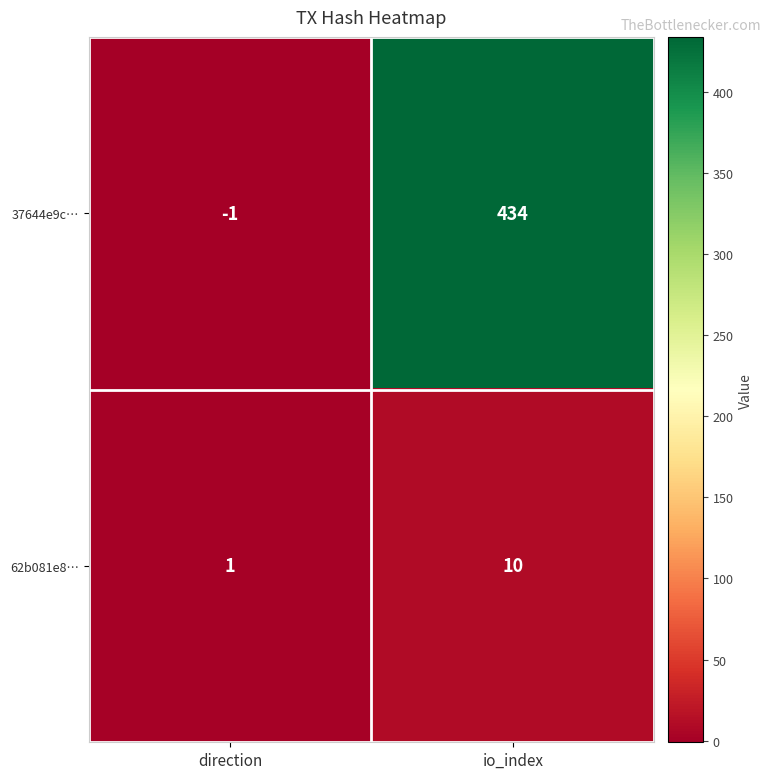

What is the maximum value for 62b081e8…?

10